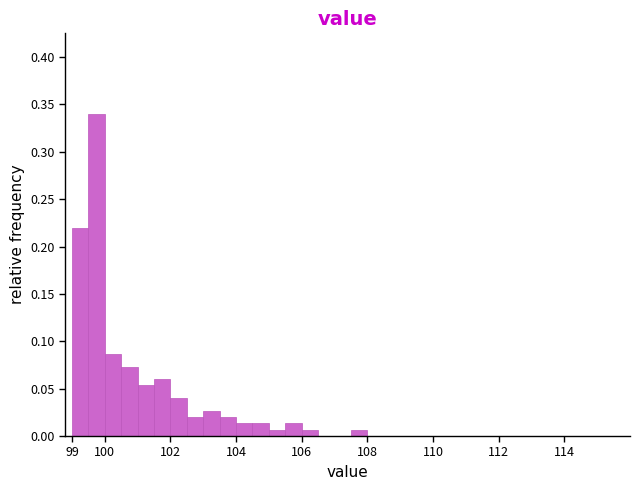

Which range on the x-axis has the tallest bar?

99.5 to 100.0